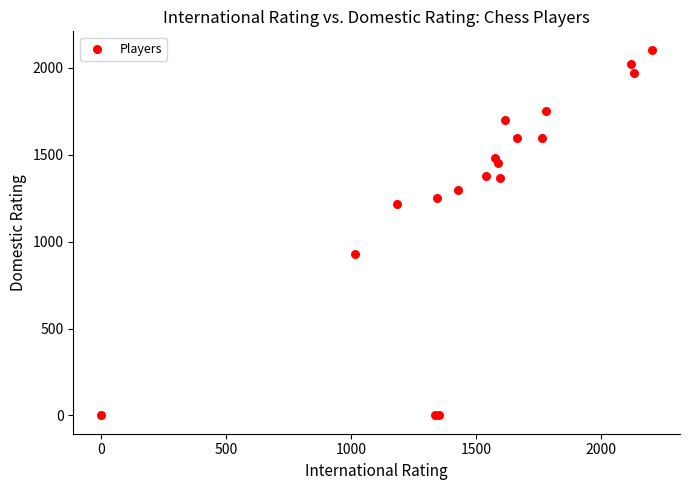

What Y value in the scatter plot is closest to 1052?

926